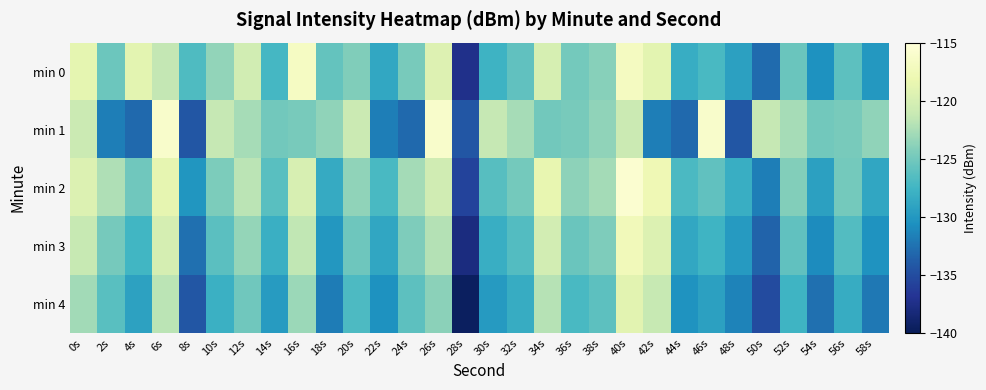

What is the smallest value displayed?

-139.6